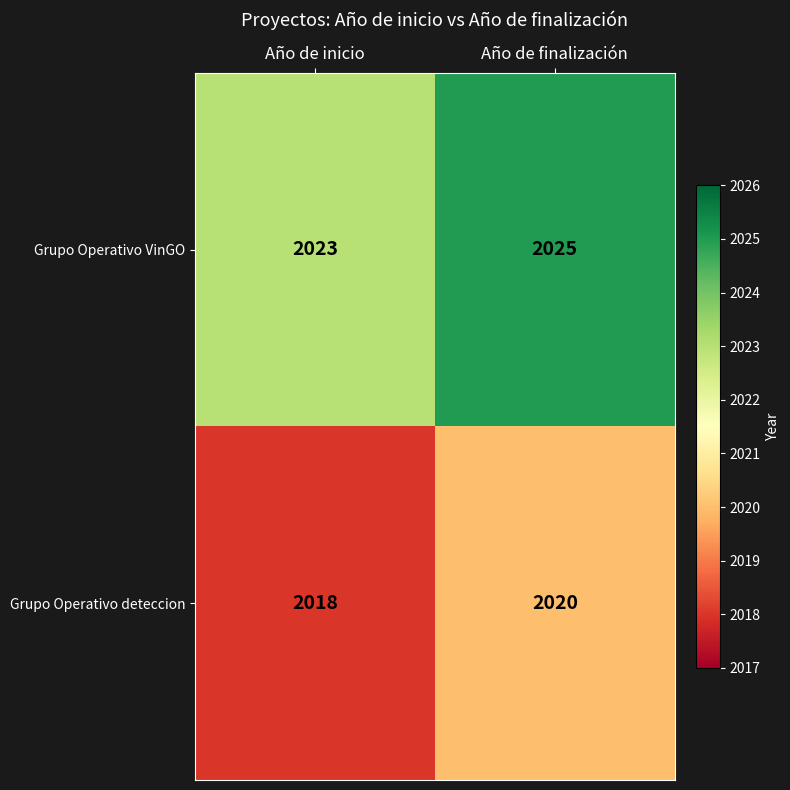

What is the sum of all Grupo Operativo deteccion values?

4038